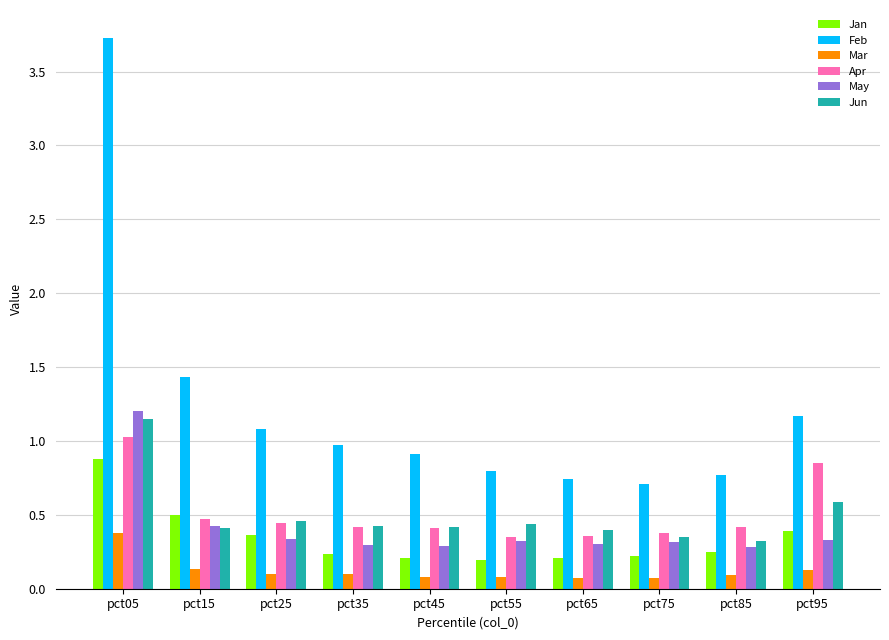

True or false: Jun has a value of 0.4 at pct35.

True